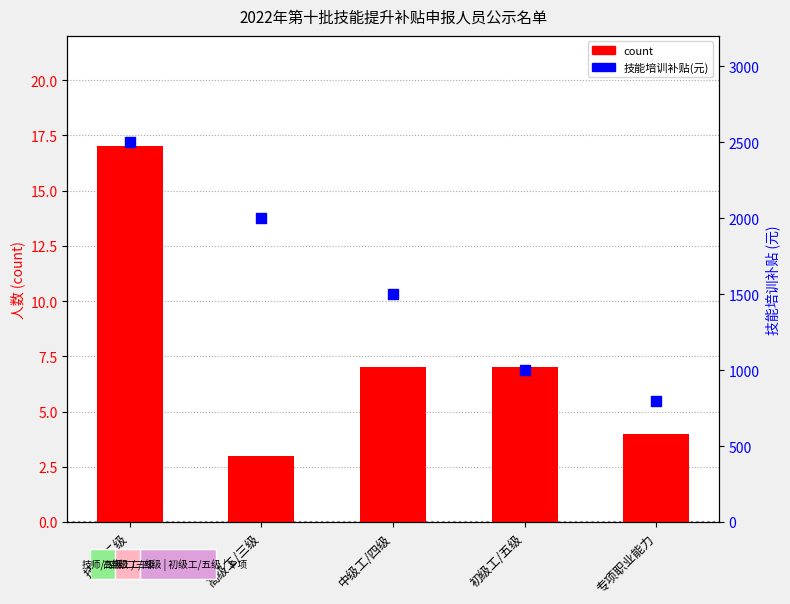

What is the total value across all series at 初级工/五级?

1007